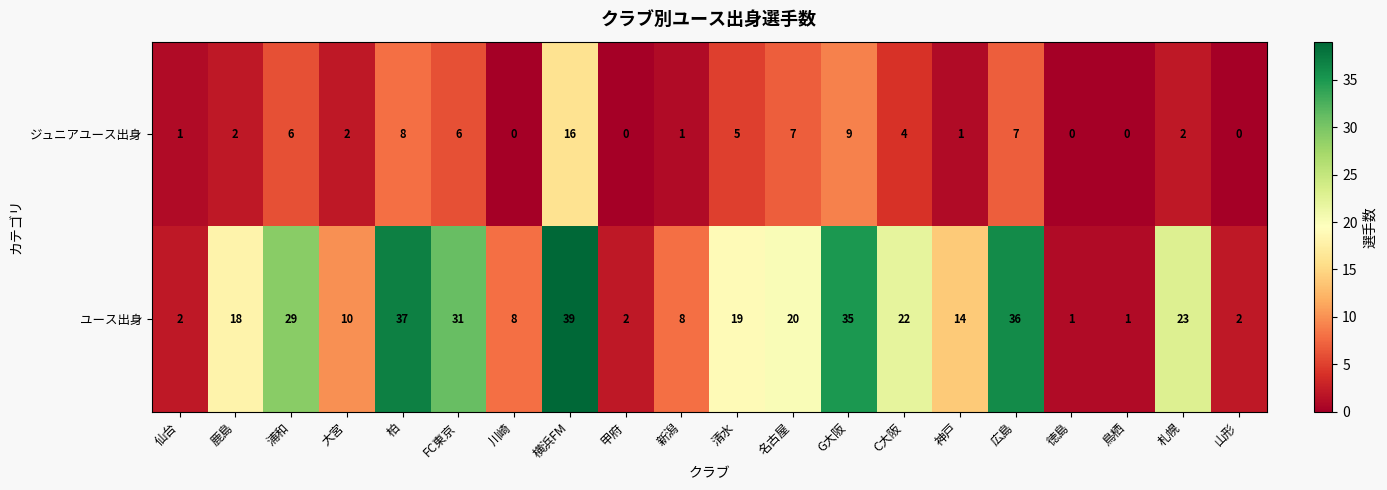

List the series in order of their overall mean, highest first.

ユース出身, ジュニアユース出身